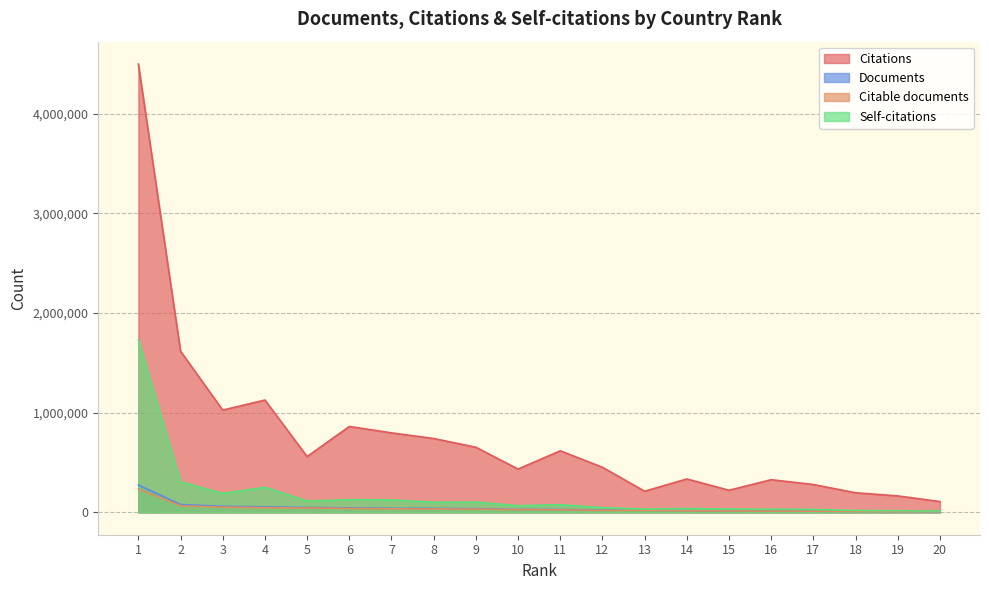

Rank the series by their maximum value, from highest to lowest.

Citations, Self-citations, Documents, Citable documents